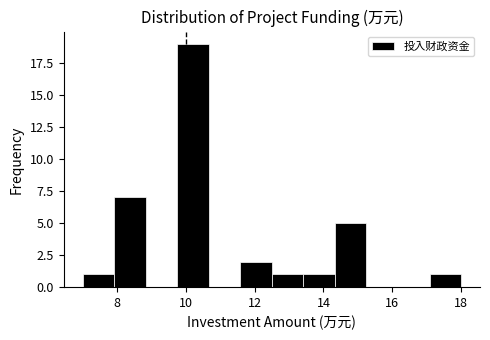

Reading left to right, list every bar in this chart as the range it spans on the x-axis followed by its height. Neither the bar edges nor the heights are printed on the chart, so give them approximately, as read against the axes.

7.0 to 8.0: 1
8.0 to 8.8: 7
8.8 to 9.8: 0
9.8 to 10.6: 19
10.6 to 11.6: 0
11.6 to 12.6: 2
12.6 to 13.4: 1
13.4 to 14.4: 1
14.4 to 15.2: 5
15.2 to 16.2: 0
16.2 to 17.0: 0
17.0 to 18.0: 1